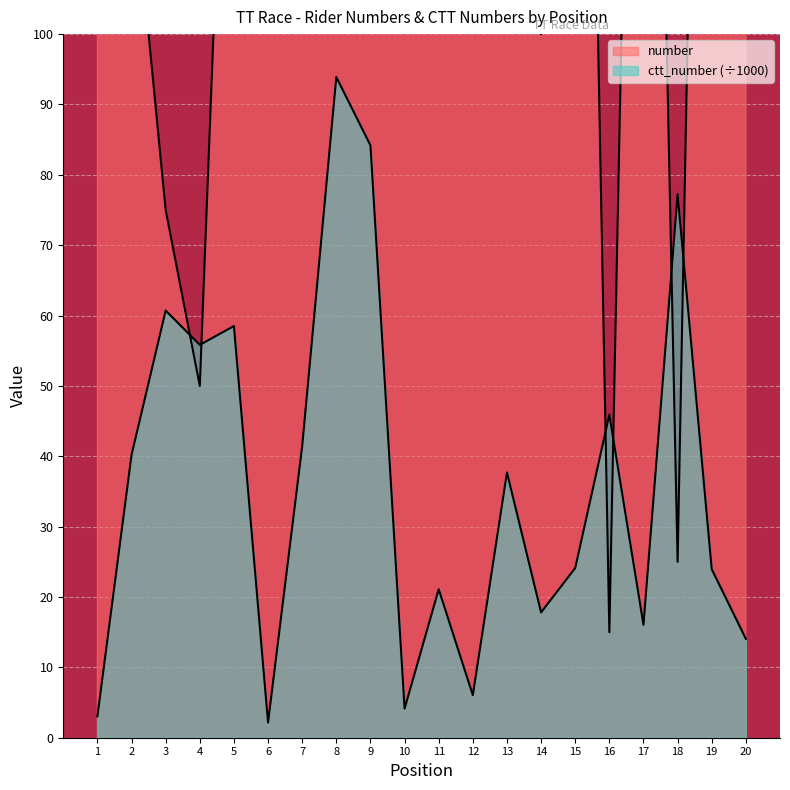

At which label does ctt_number first exceed 7?

2